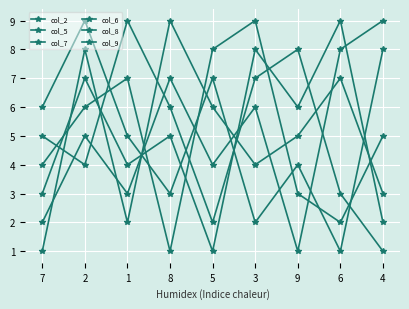

How many lines are shown in the chart?

6